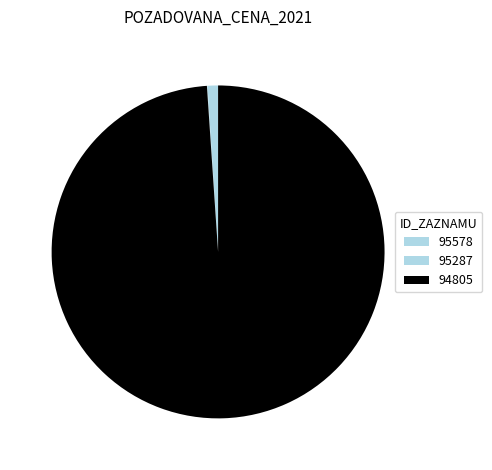

Rank the categories by value from lowest to highest.

95287, 95578, 94805